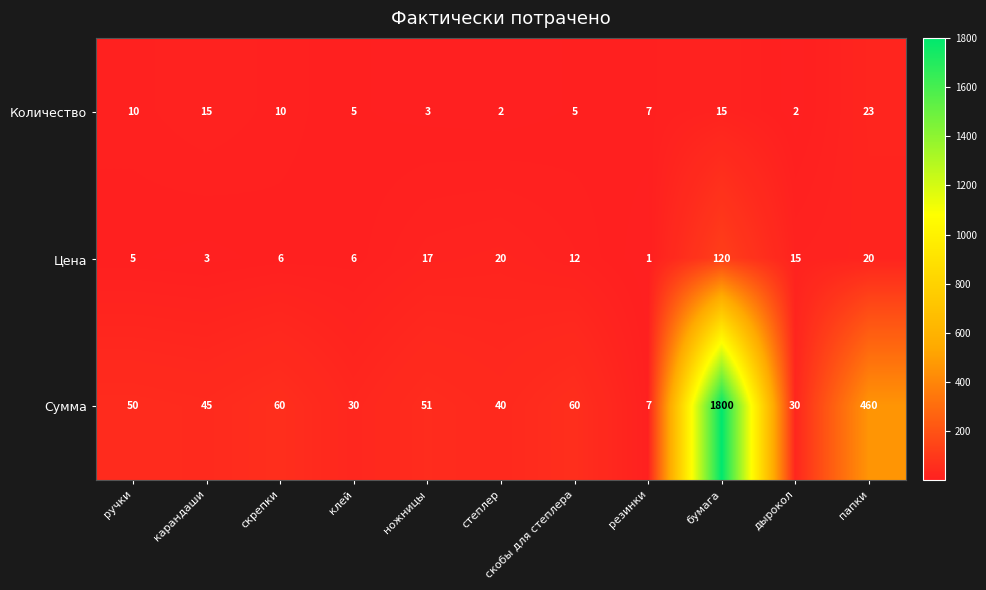

What is the smallest value displayed?

1